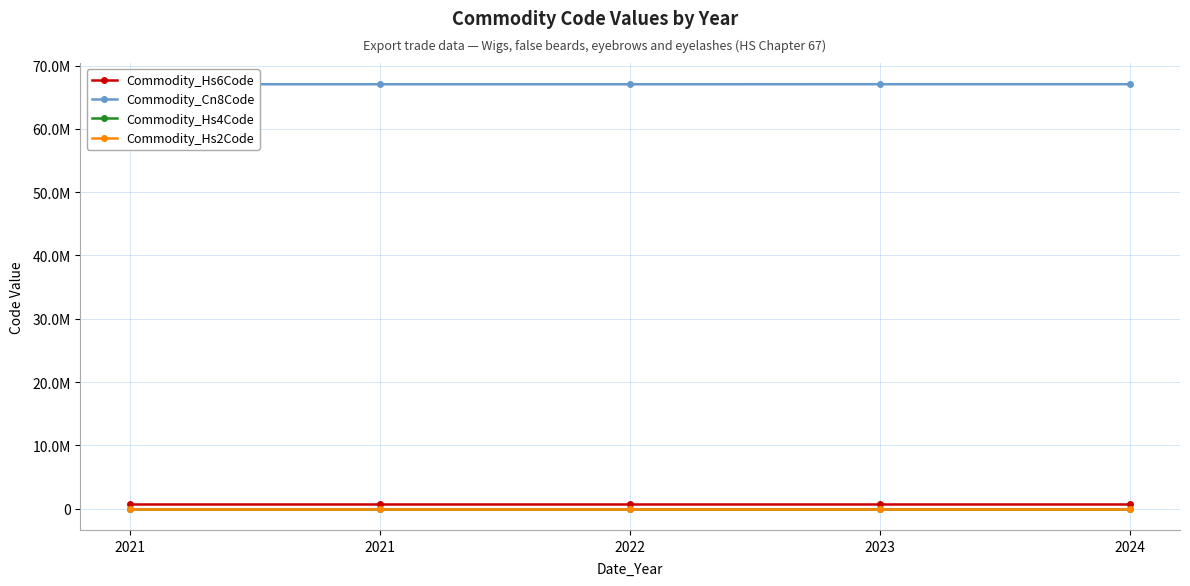

Reading left to right, list all the values displayed in this chart.

Commodity_Hs6Code: 2021=670411	2021=670419	2022=670420	2023=670490	2024=670490
Commodity_Cn8Code: 2021=67041100	2021=67041900	2022=67042000	2023=67049000	2024=67049000
Commodity_Hs4Code: 2021=6704	2021=6704	2022=6704	2023=6704	2024=6704
Commodity_Hs2Code: 2021=67	2021=67	2022=67	2023=67	2024=67